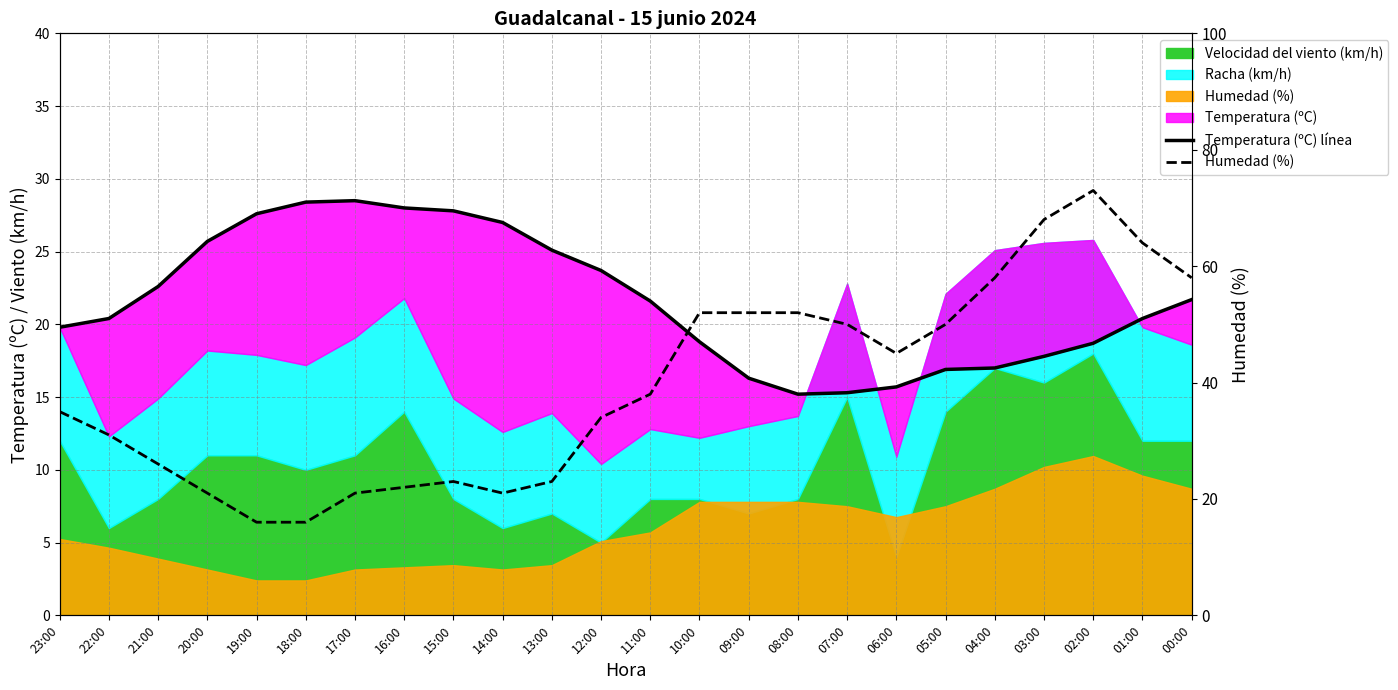

What is the value of the Temperatura (ºC) línea point at the 20th from the left?

17.0